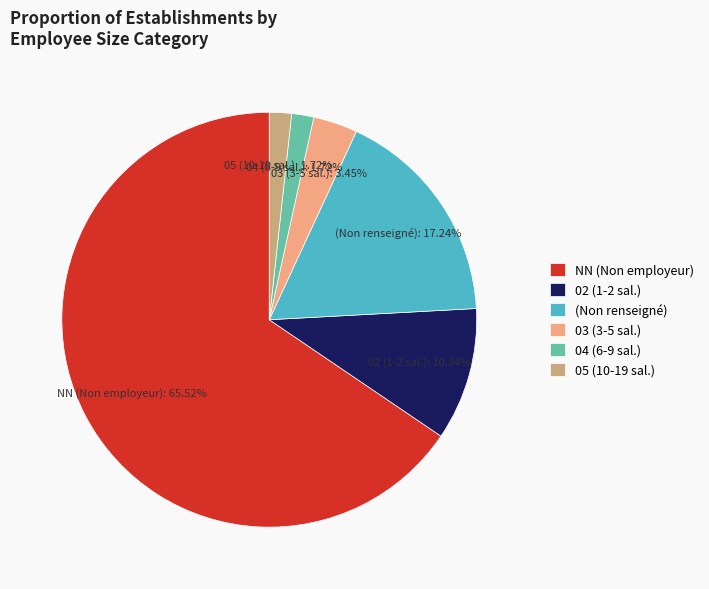

What is the largest slice in the pie chart?

NN (Non employeur)